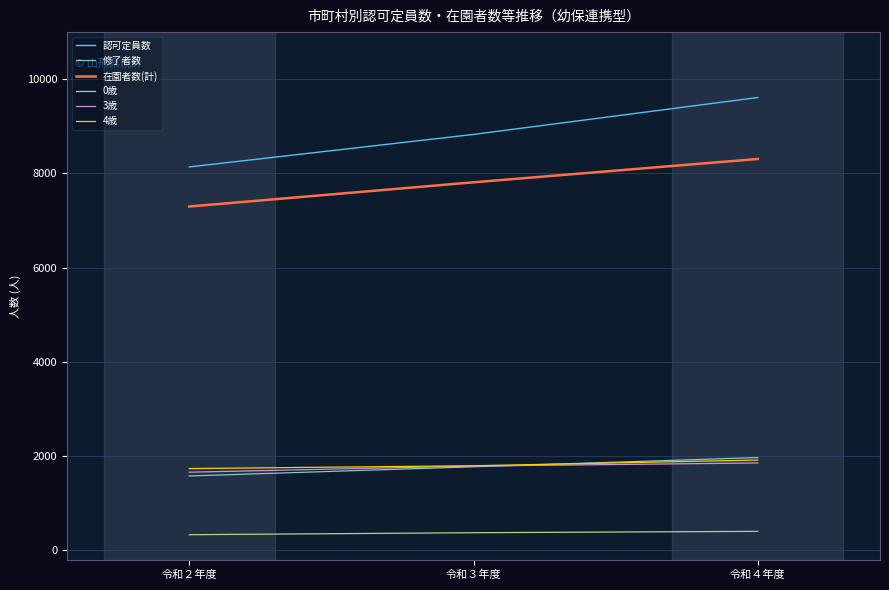

What is the spread (max minus min) of values at 令和４年度?

9206